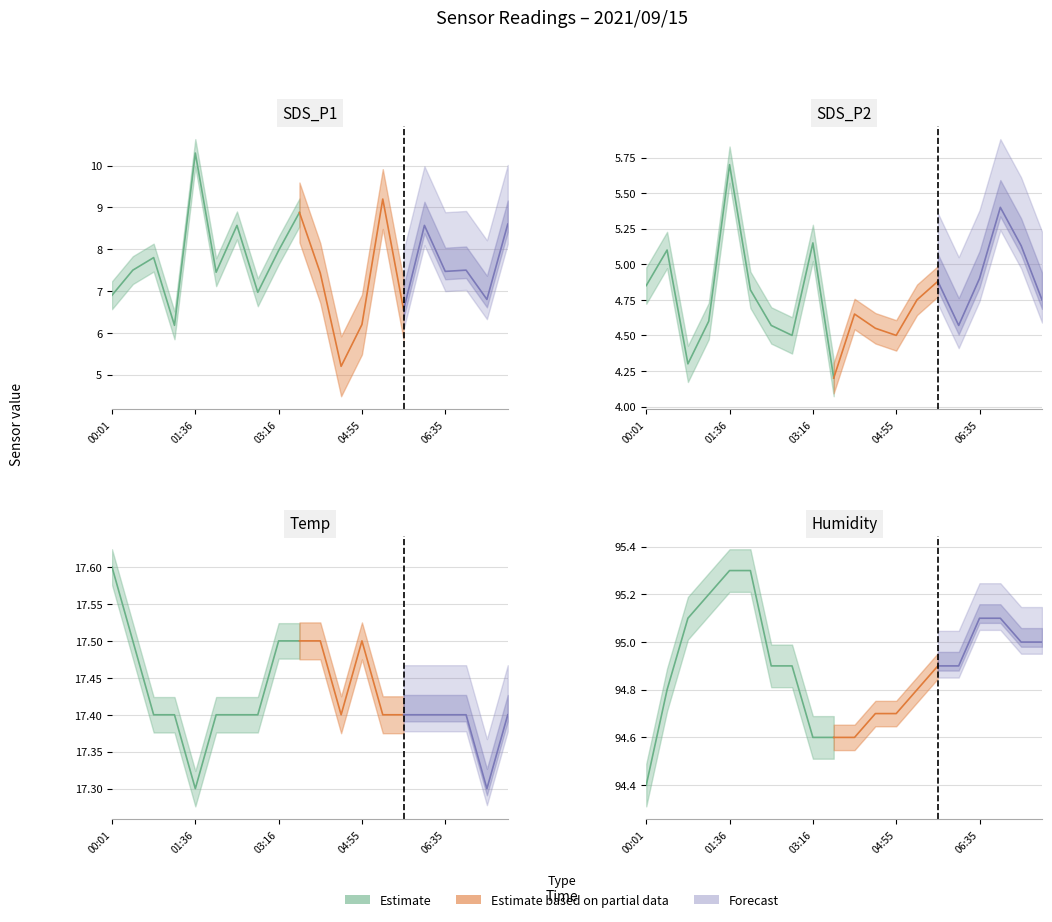

True or false: Temp and SDS_P1 intersect in this chart.

False